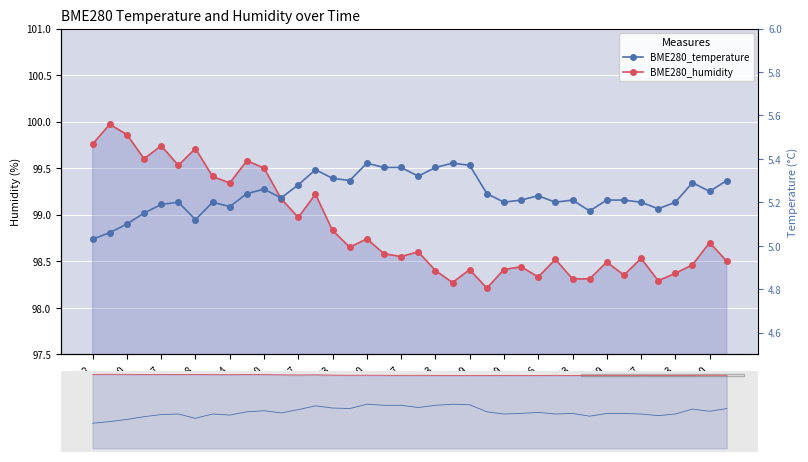

What is the total value across all series at 37?

103.8